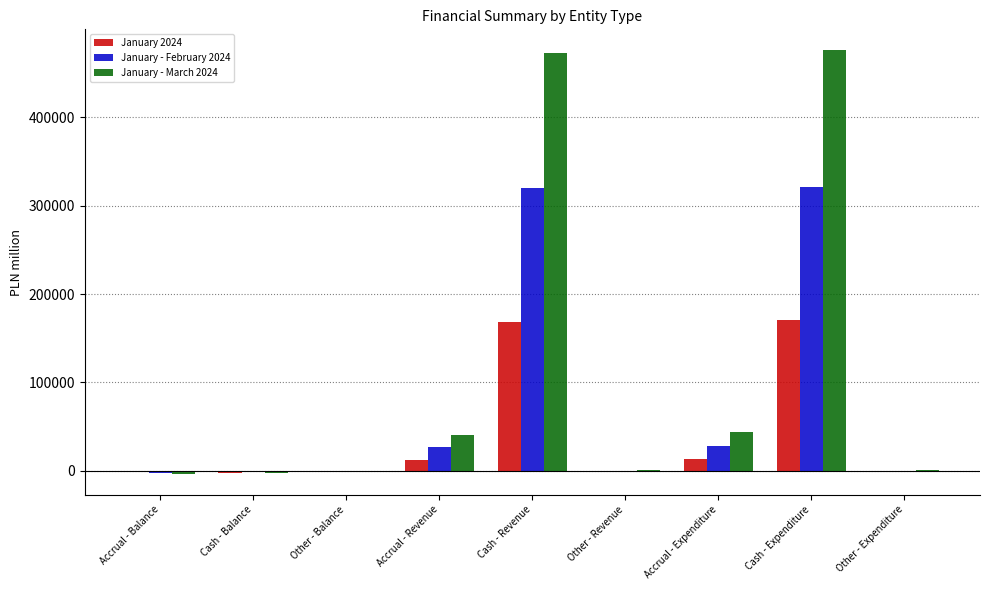

What is the total value across all series at Cash - Expenditure?

967019